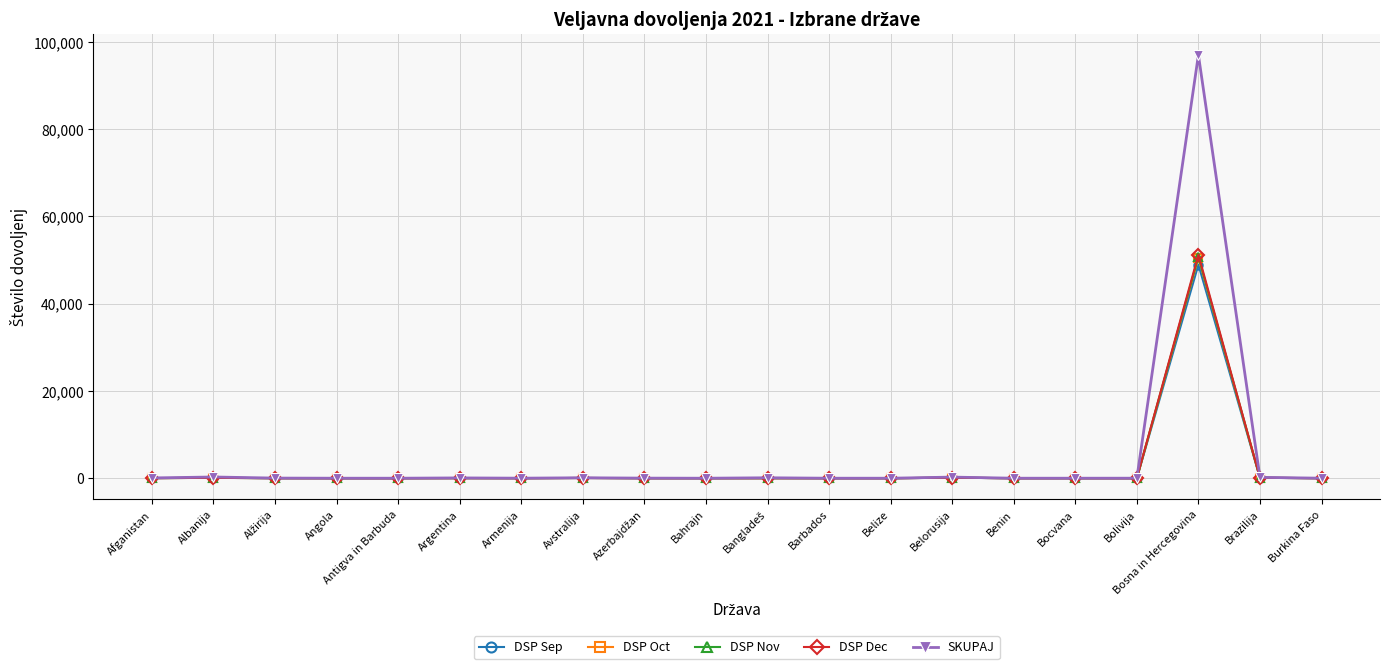

What is the total value across all series at Angola?

6